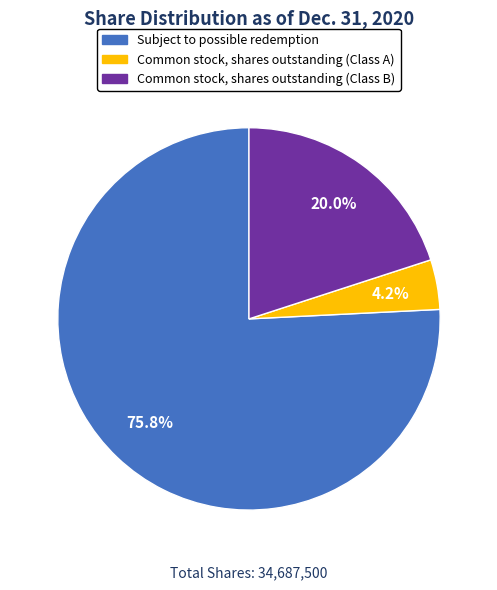

Combined, do Common stock, shares outstanding (Class A) and Subject to possible redemption account for over 50%?

Yes